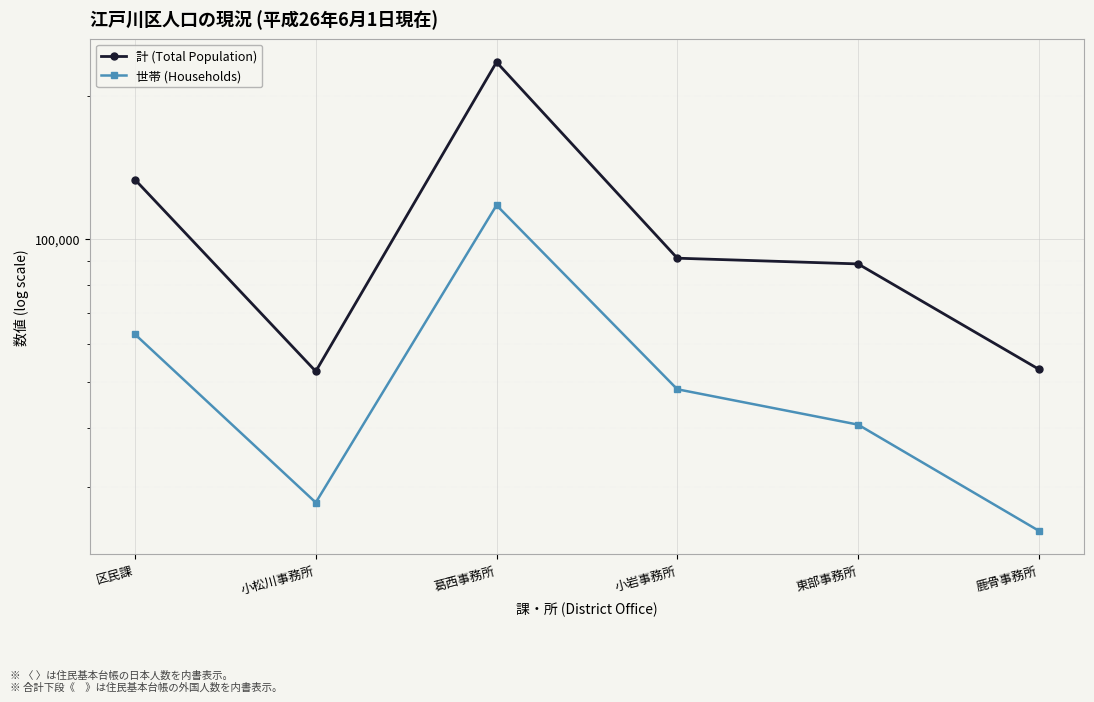

What is the smallest value displayed?

24317